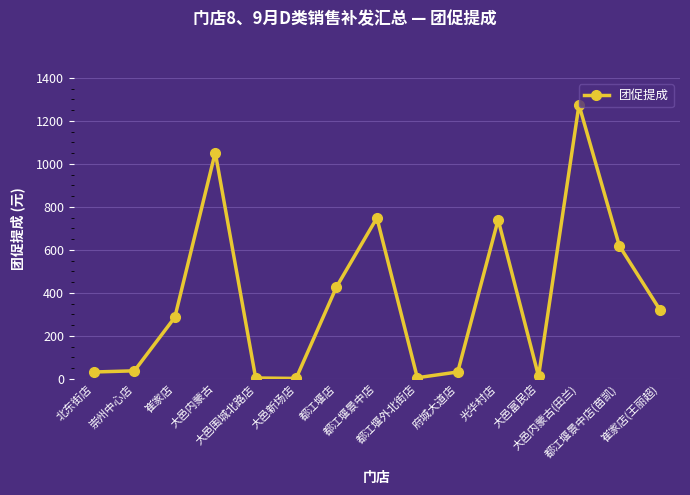

What is the sum of all values?

5593.6